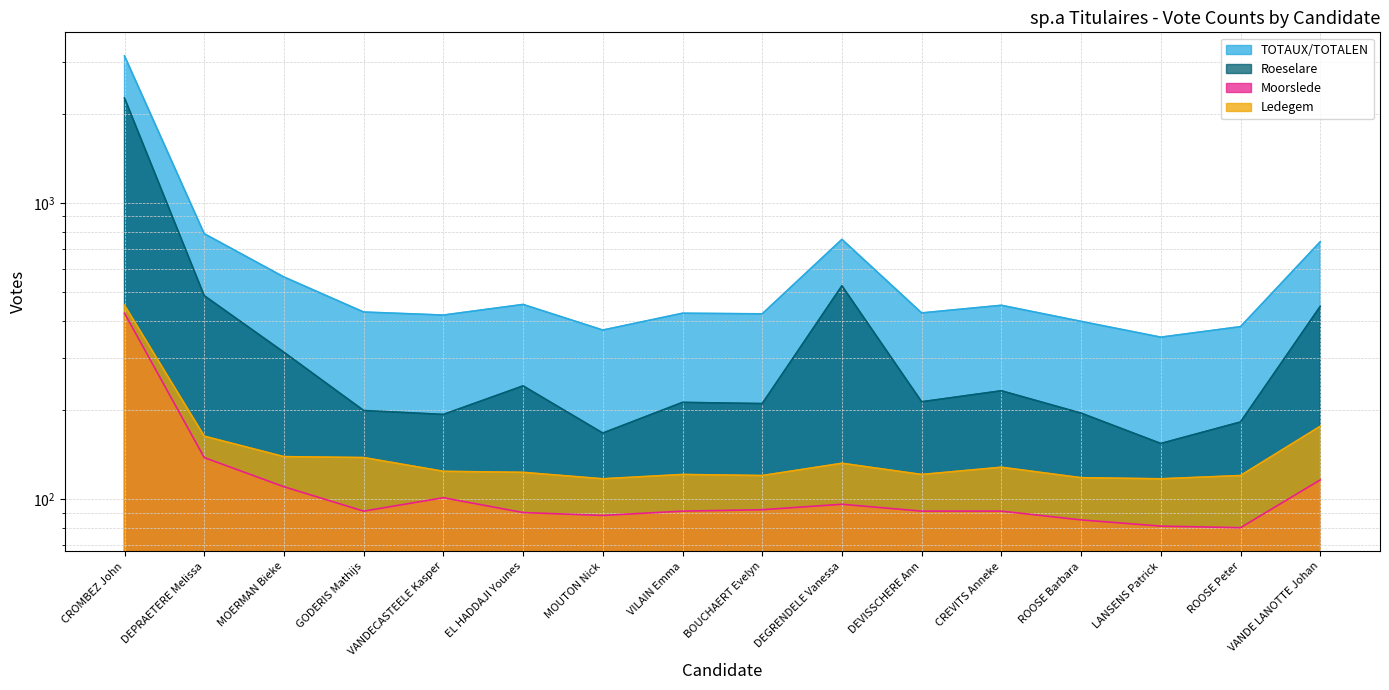

Where is the first local minimum for Moorslede?

GODERIS Mathijs